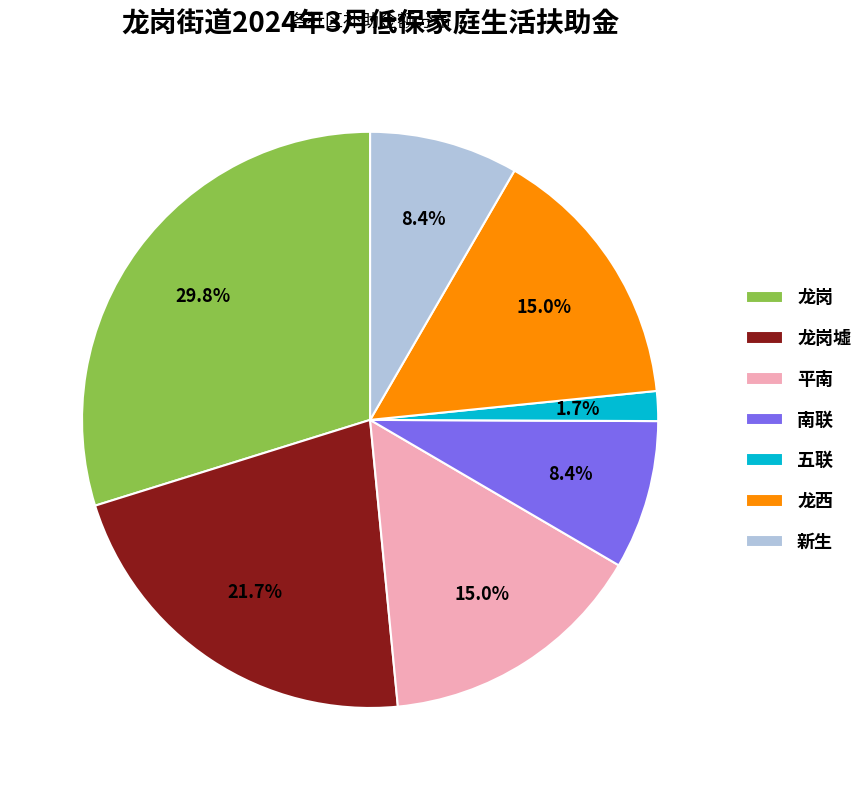

Approximately how many times larger is the value at 新生 compared to 龙岗?

0.3